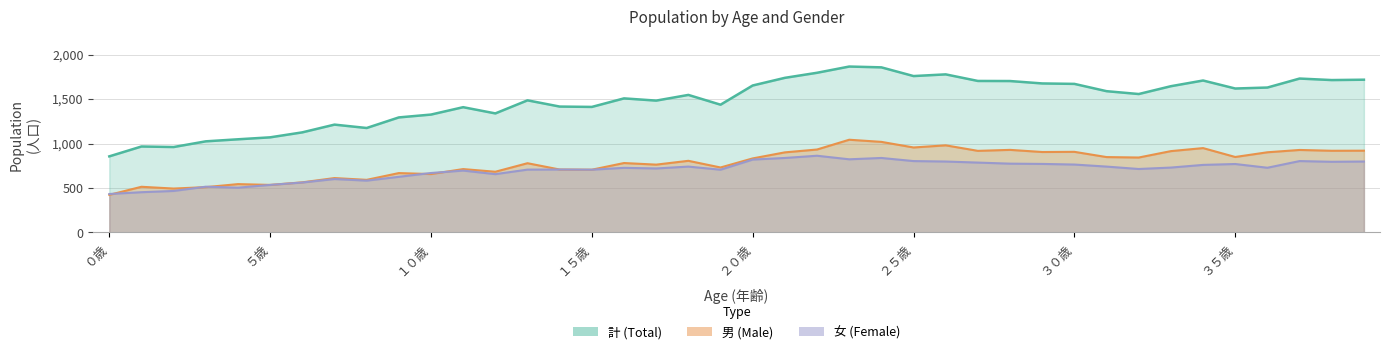

Rank the categories by 男 value from highest to lowest.

２３歳, ２４歳, ２６歳, ２５歳, ３４歳, ２２歳, ２８歳, ３７歳, ３９歳, ３８歳, ２７歳, ３３歳, ３０歳, ２９歳, ３６歳, ２１歳, ３５歳, ３１歳, ３２歳, ２０歳, １８歳, １６歳, １３歳, １７歳, １９歳, １１歳, １４歳, １５歳, １２歳, ９歳, １０歳, ７歳, ８歳, ６歳, ４歳, ５歳, １歳, ３歳, ２歳, ０歳